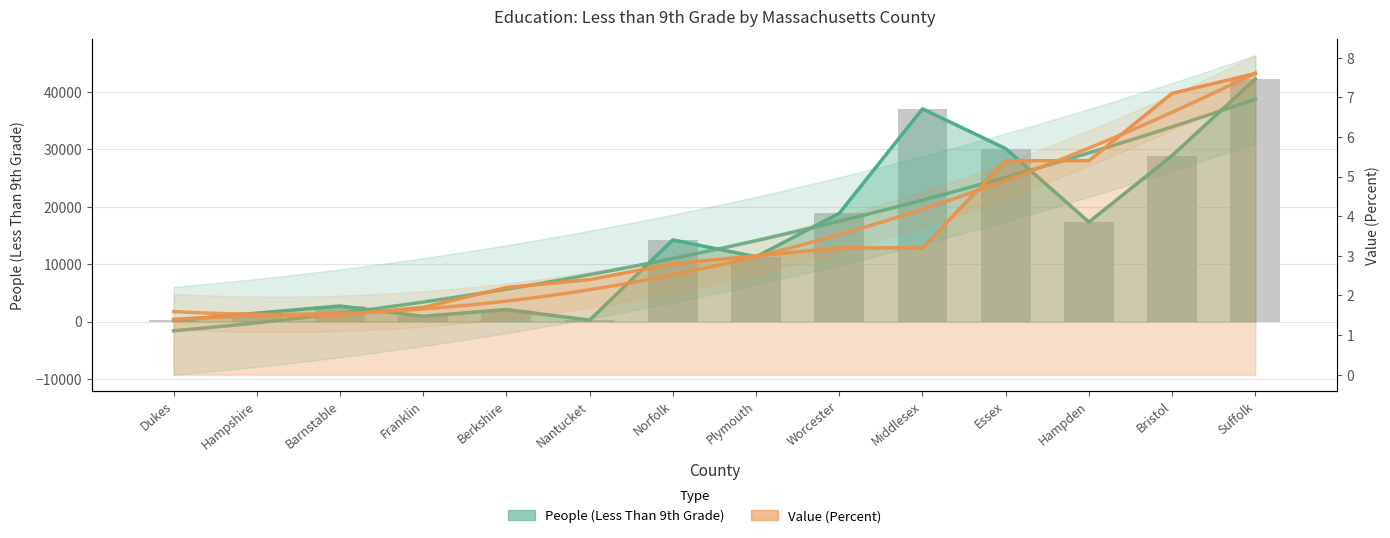

Which has a higher value, Hampden or Essex?

Essex